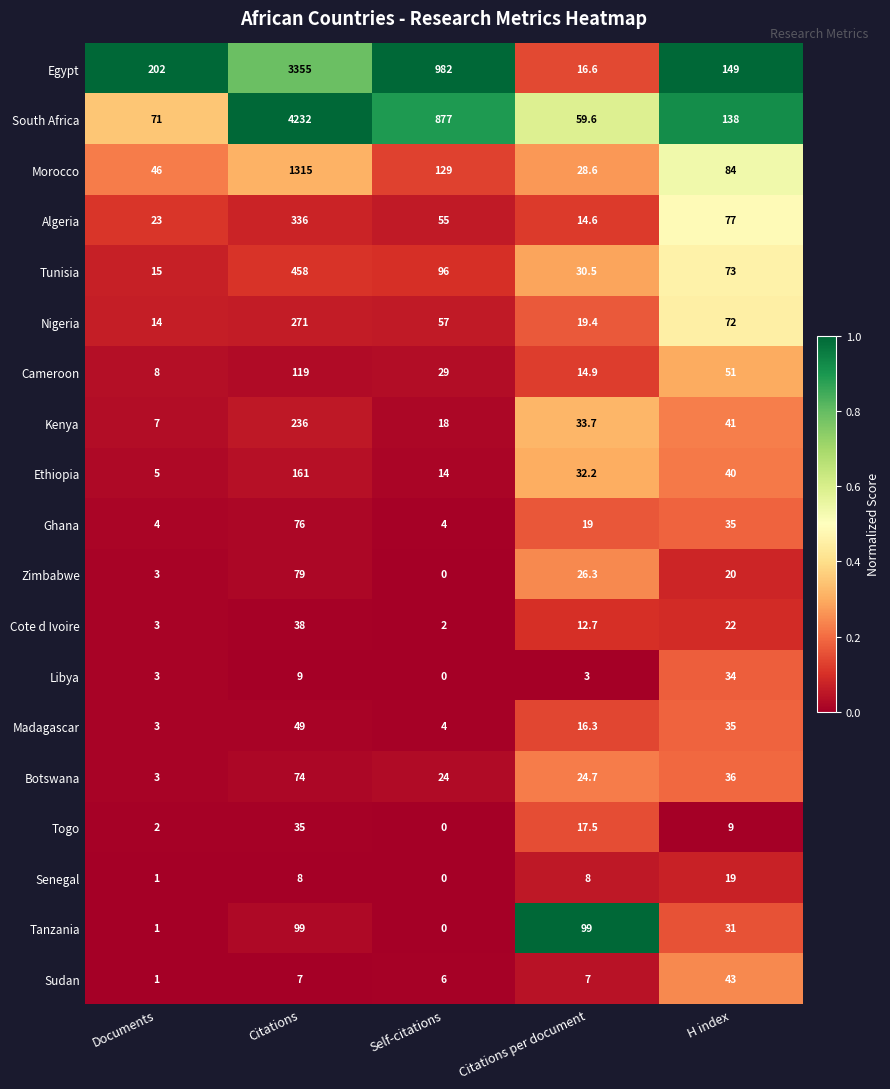

Between Documents and Citations, which series saw the biggest shift?

South Africa